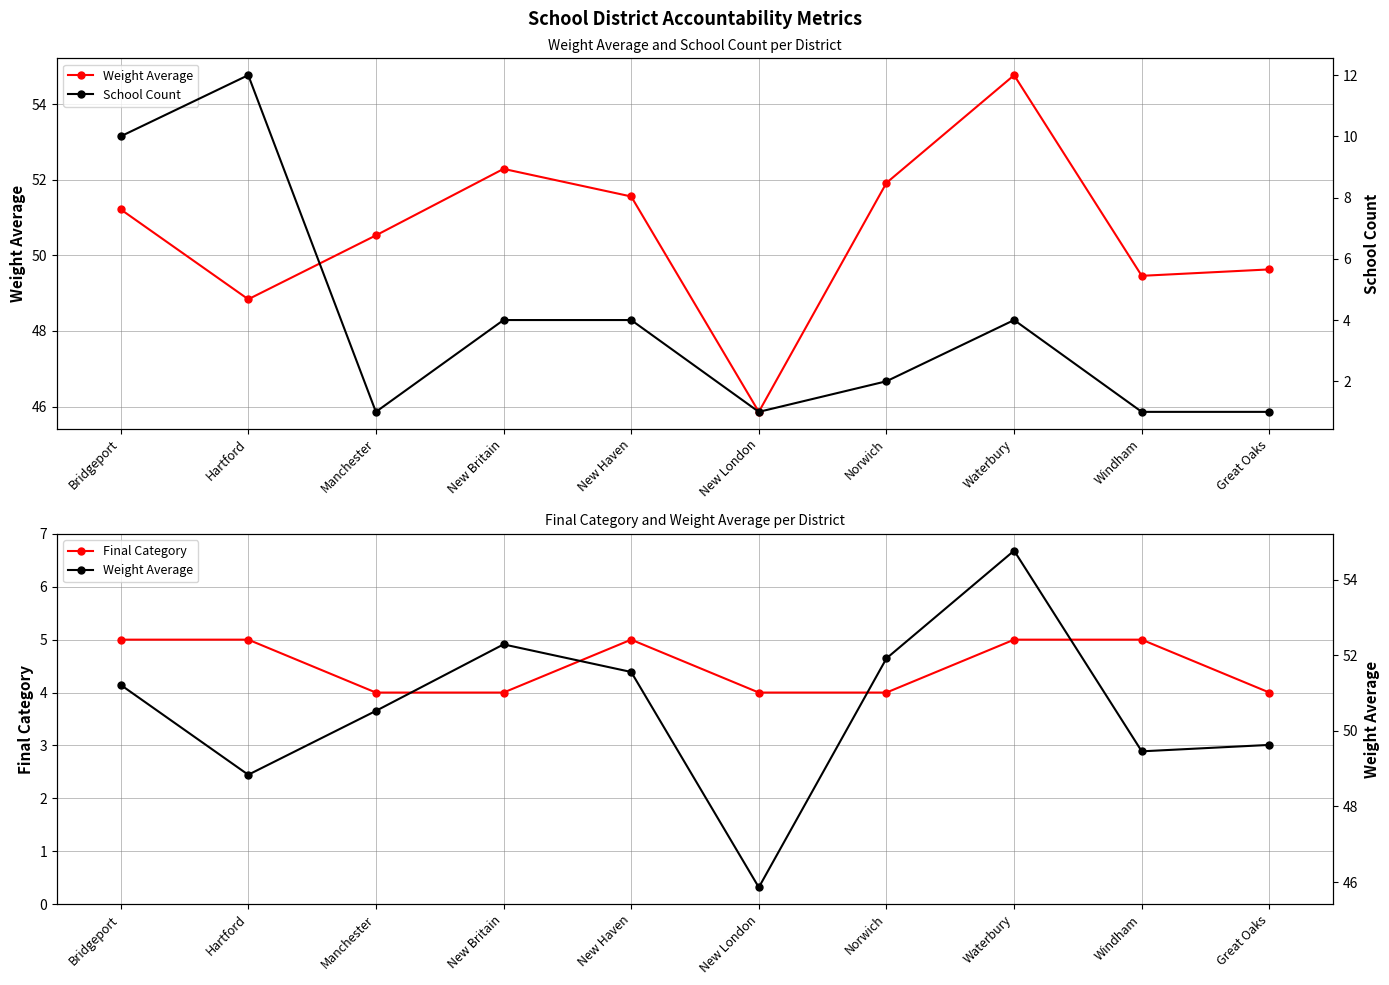

Which series has the widest spread of values?

School Count